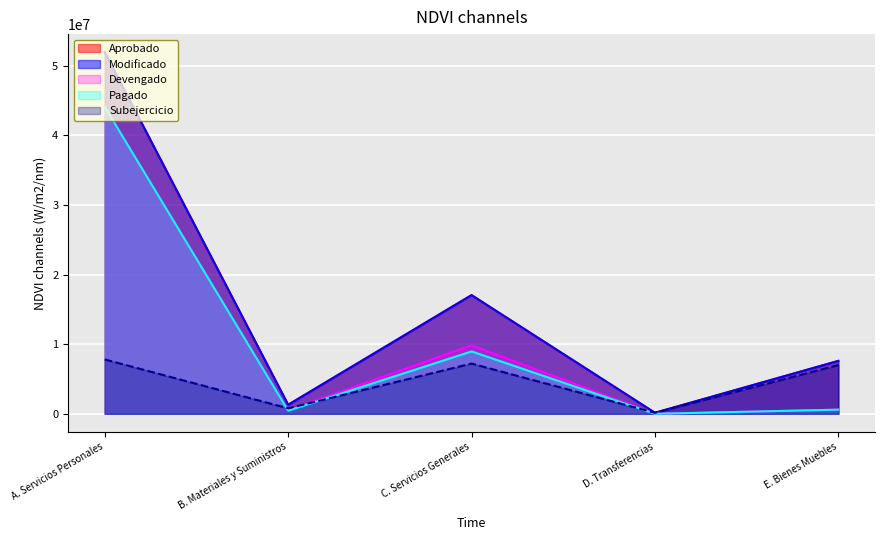

At which category does Modificado reach its first local valley?

B. Materiales y Suministros